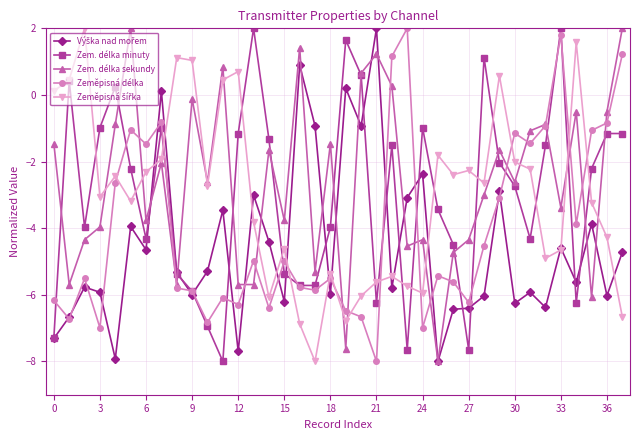

What is the maximum value shown in the chart?

2.0